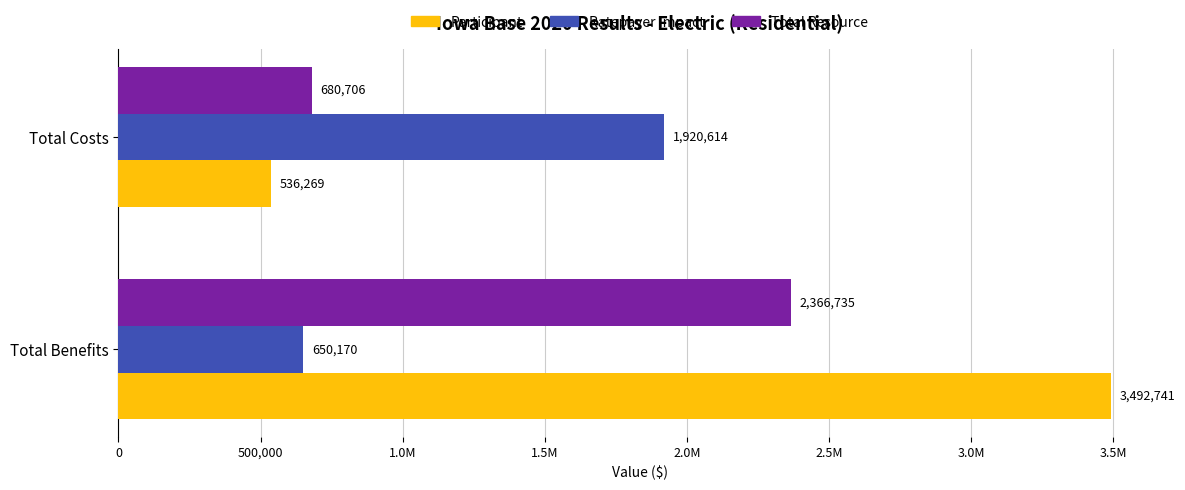

What is the average value of the Participant series?

2014505.0